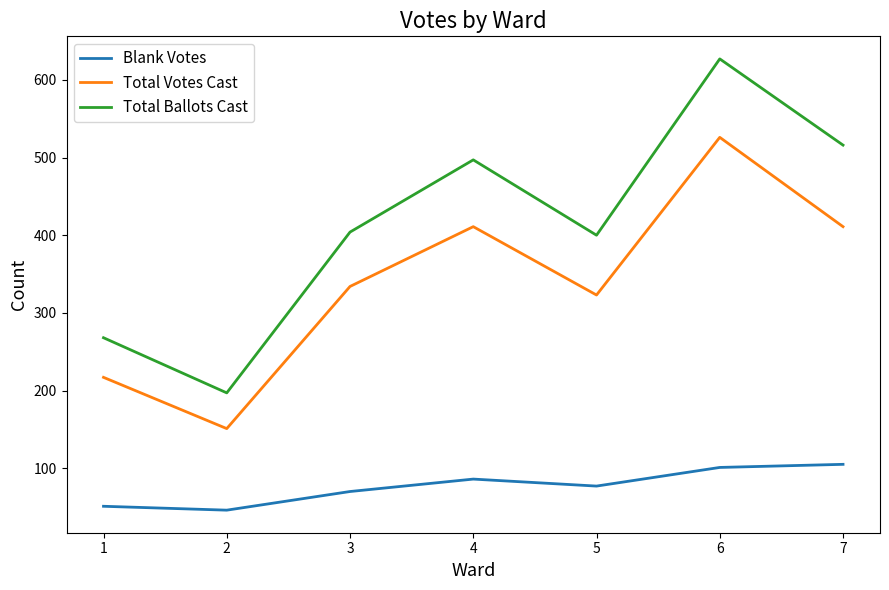

At how many categories does at least one series exceed 625?

1